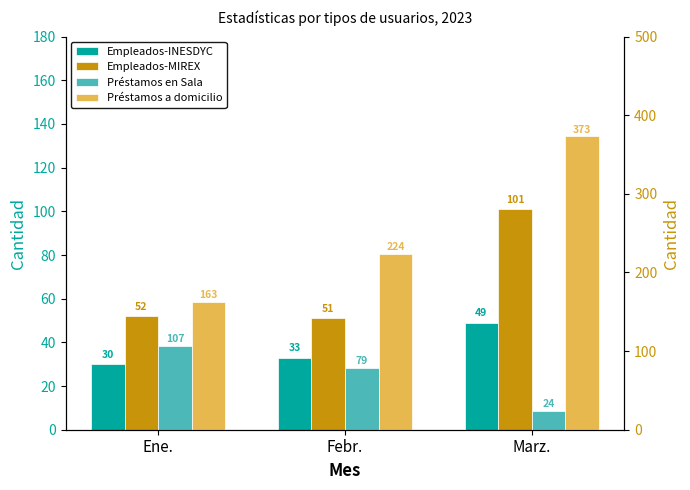

Which series changed the most between Febr. and Marz.?

Préstamos a domicilio